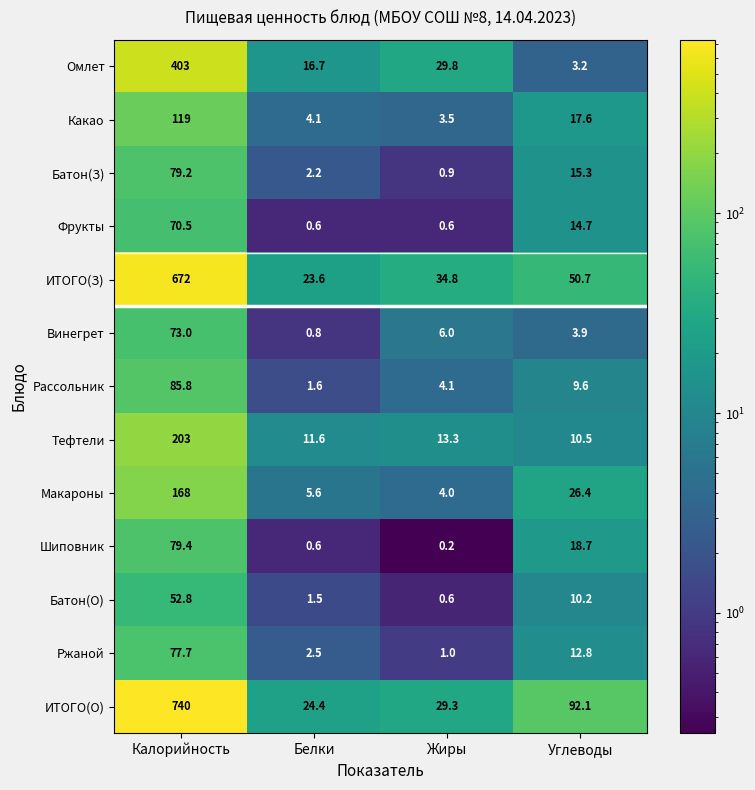

Which series has the widest spread of values?

ИТОГО(О)